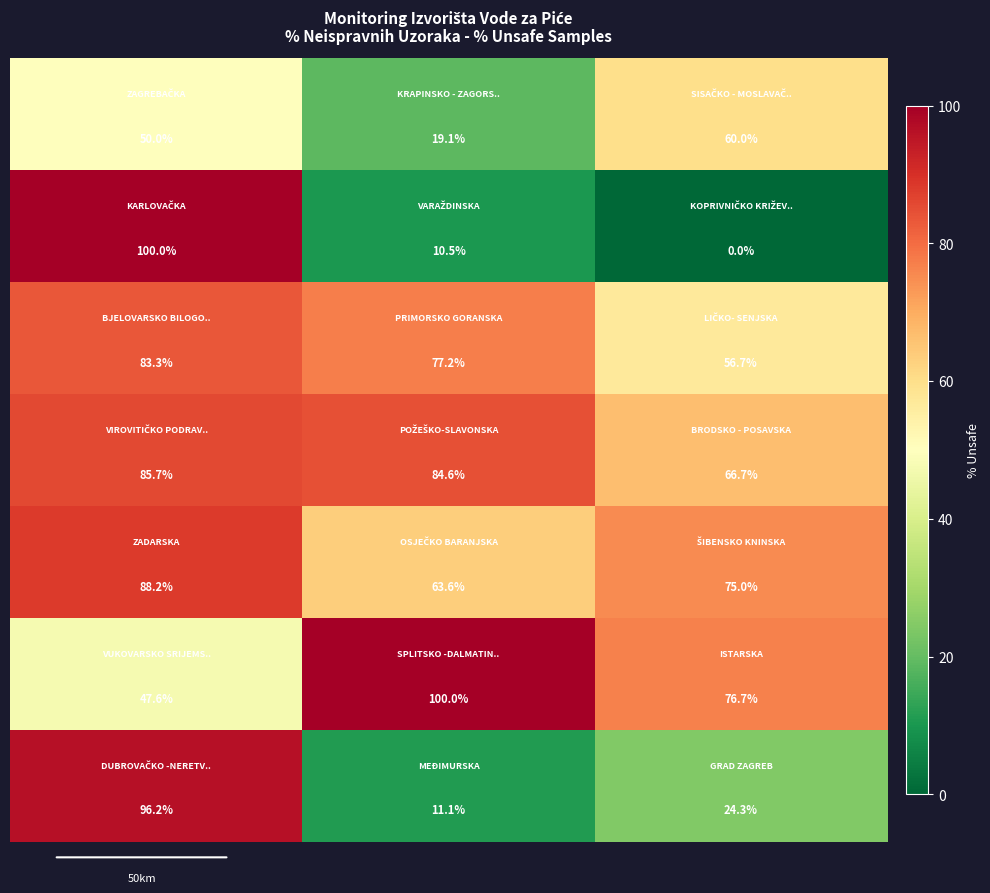

What is the greatest value displayed?

100.0